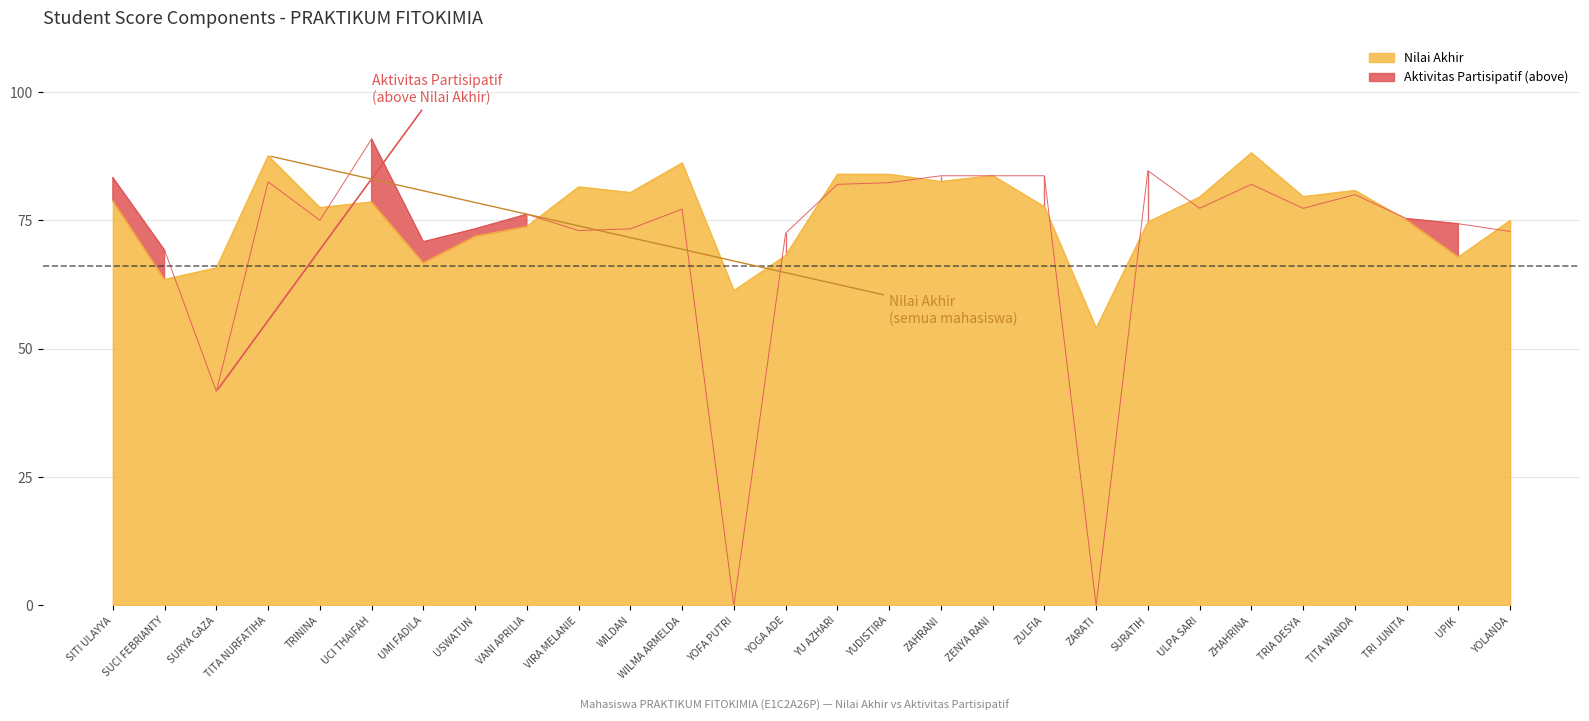

What is the approximate value of Nilai Akhir at YOFA PUTRI?

61.3